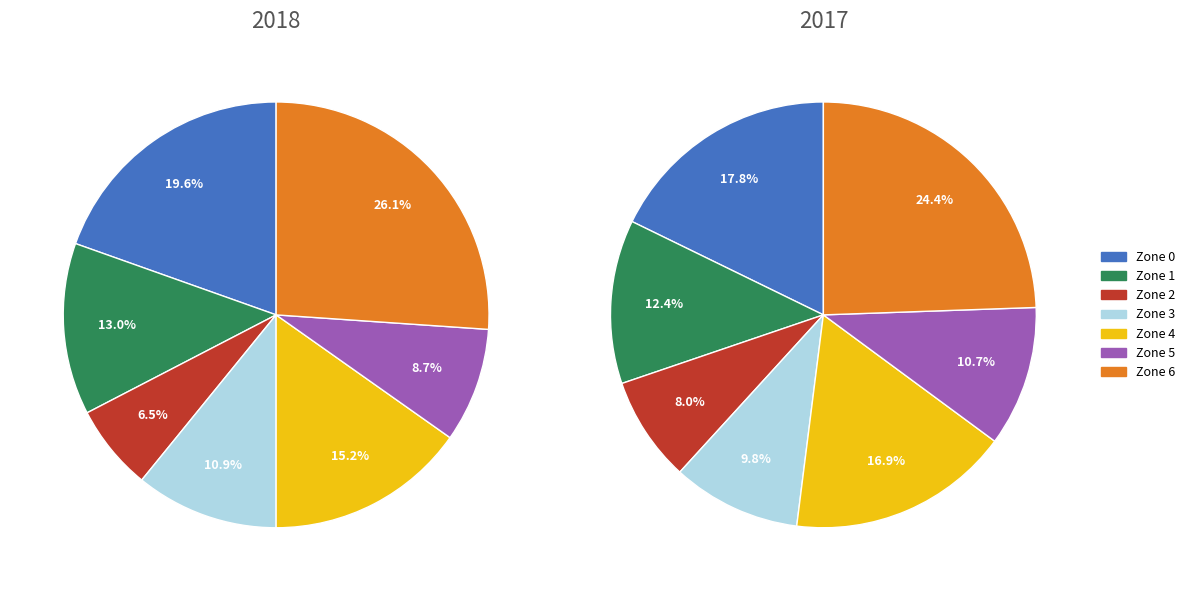

What percentage is the Zone 6 slice, to the nearest percent?

26%